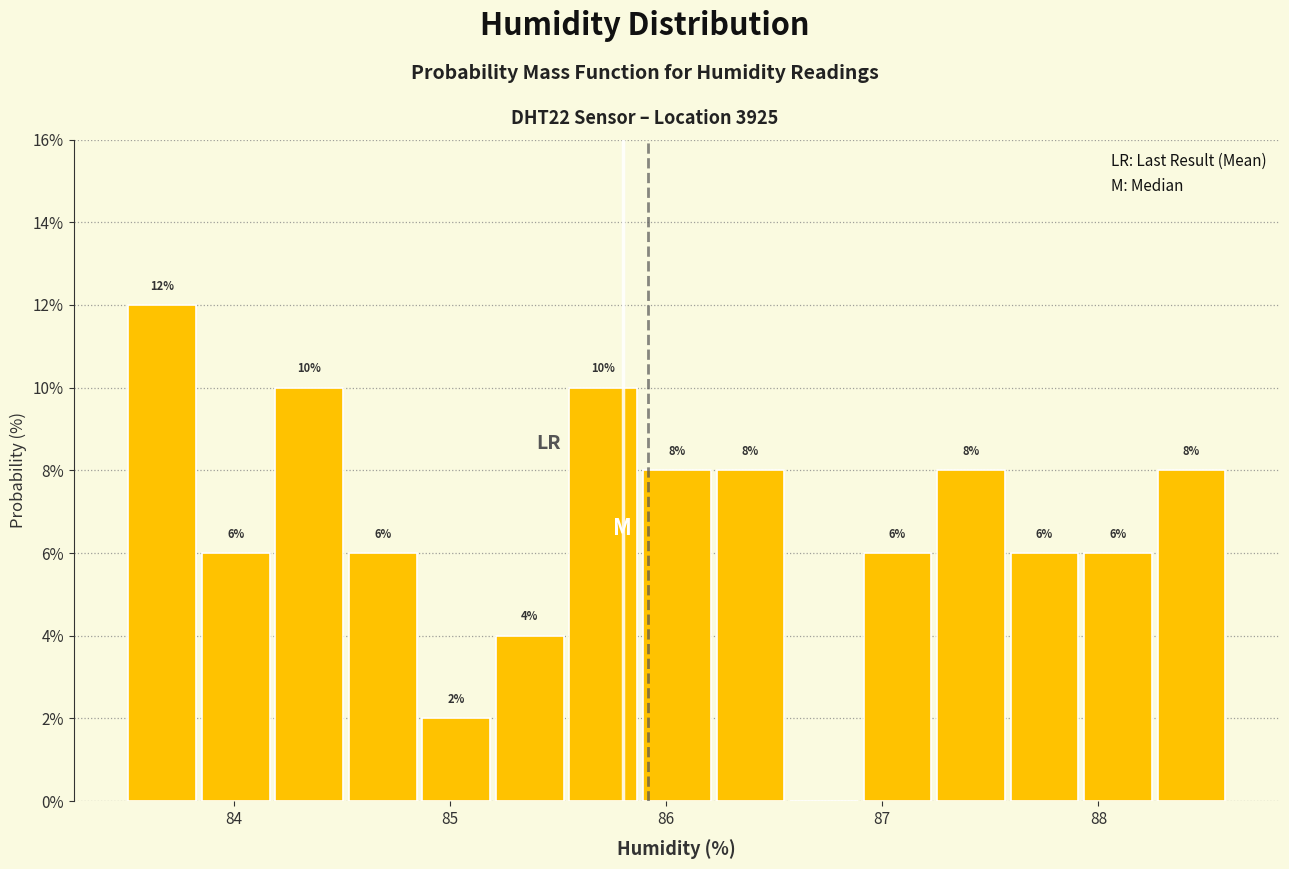

Around what value on the x-axis is the tallest bar? Give the approximate position of its centre, as read against the axis.

83.7